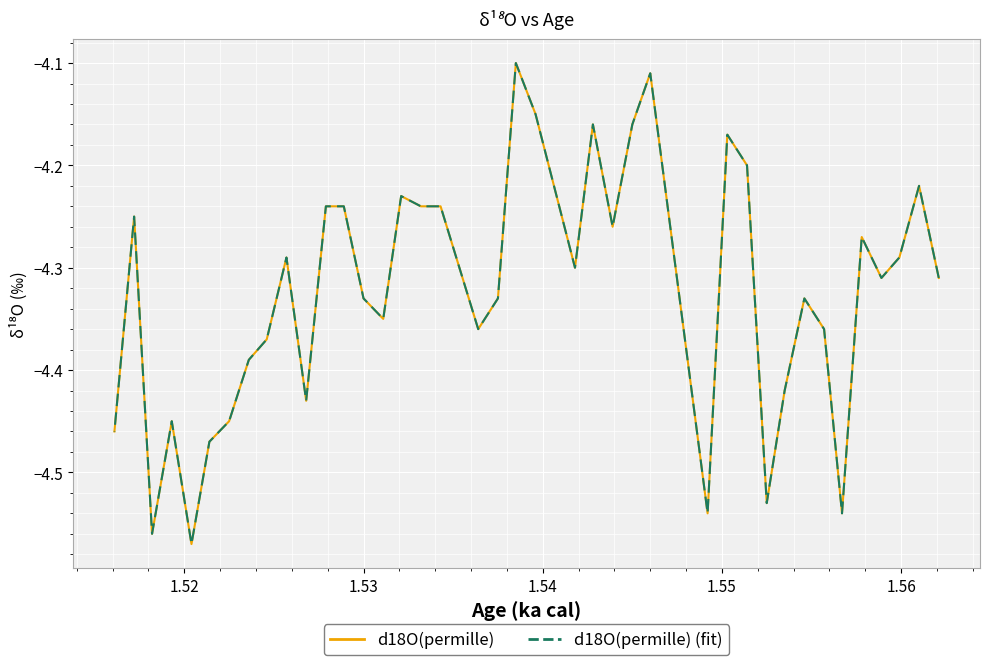

What is the smallest value displayed?

-4.6